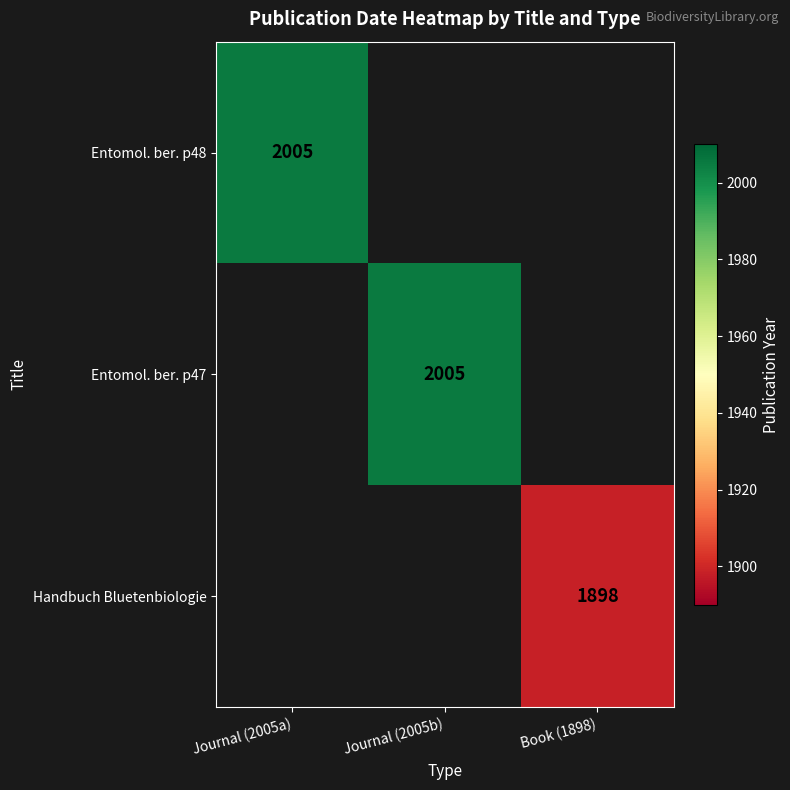

The Handbuch Bluetenbiologie series shows 2531 at Book (1898). True or false?

False